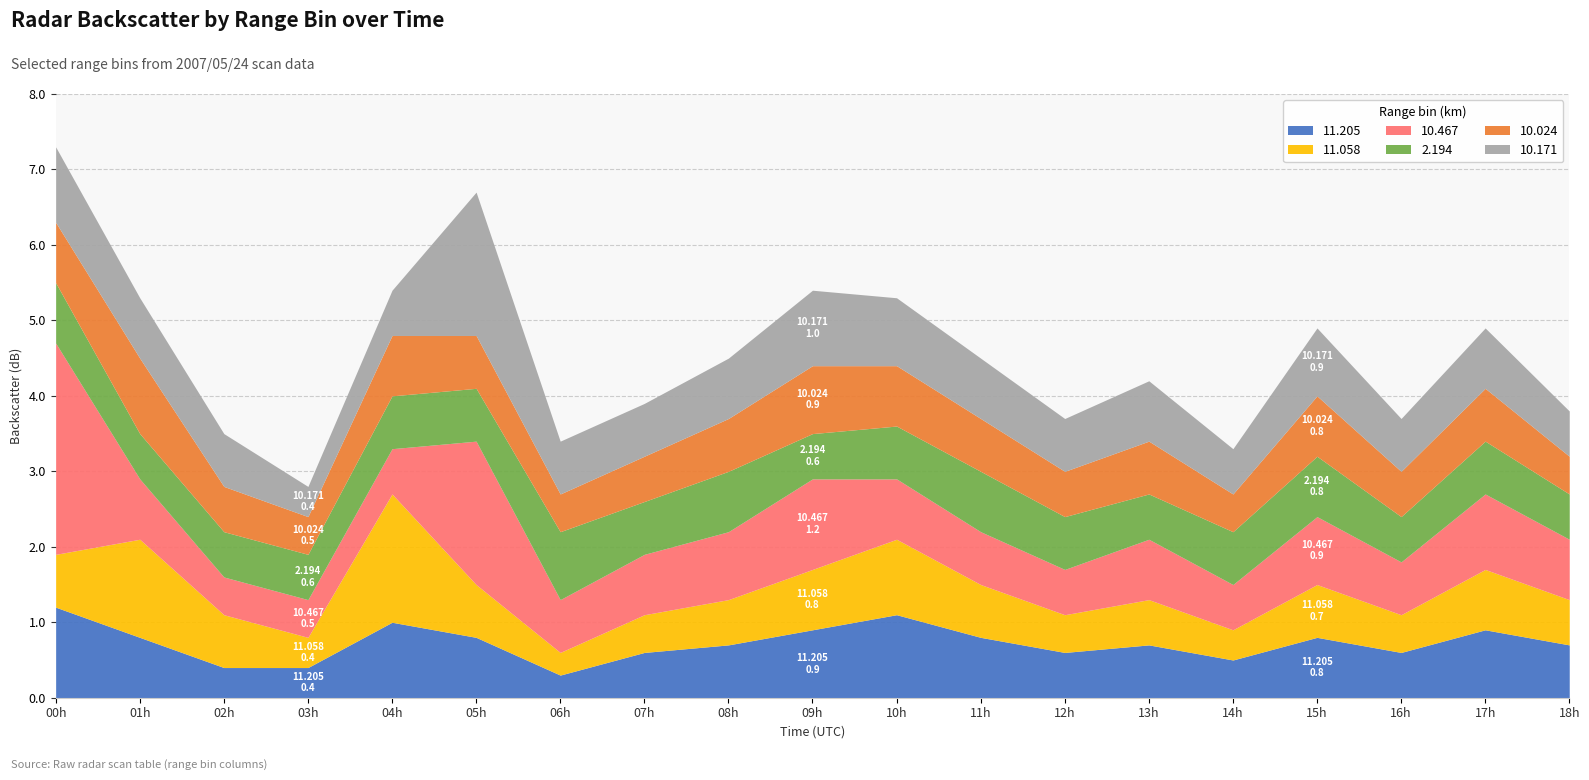

What is the value of the 11.058 point at the 16th from the left?

0.7